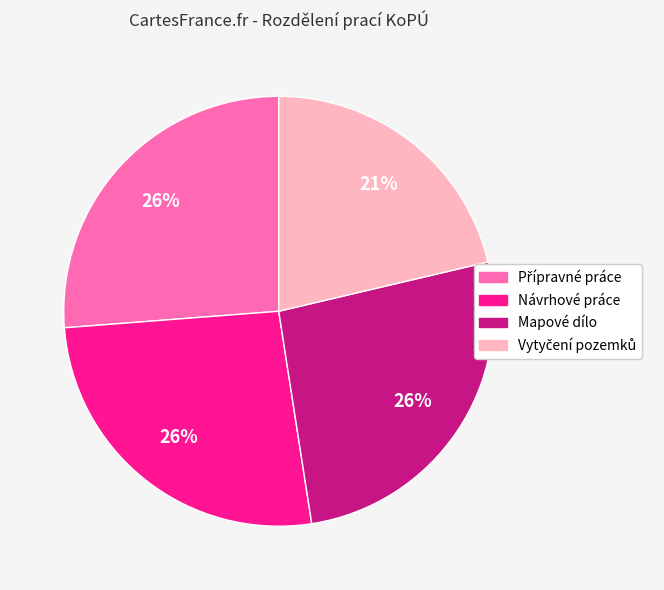

Is the sum of Návrhové práce and Mapové dílo greater than half?

Yes